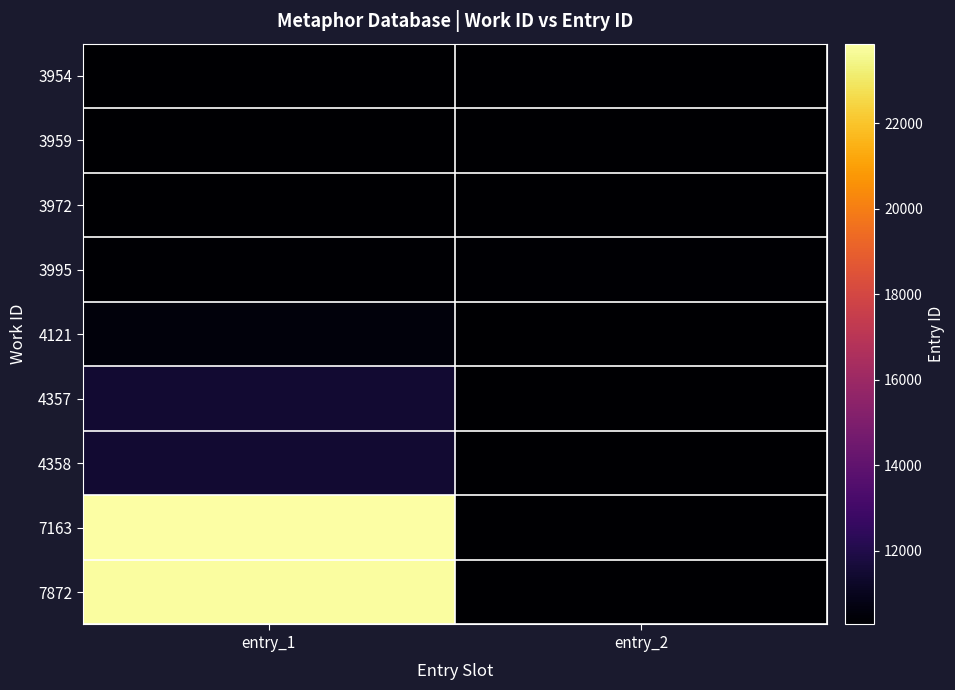

List the series in order of their peak value, lowest first.

3954, 3972, 3959, 3995, 4121, 4357, 4358, 7872, 7163